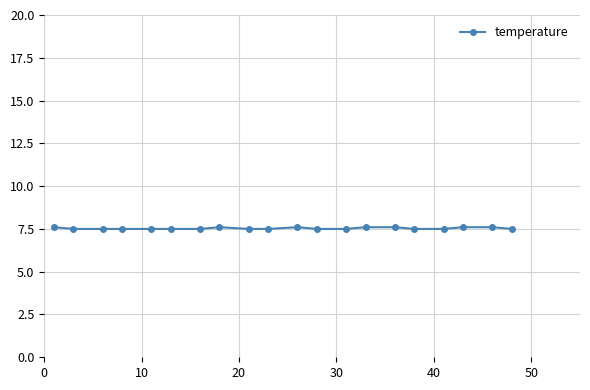

What is the value of the 19th point from the left?

7.6